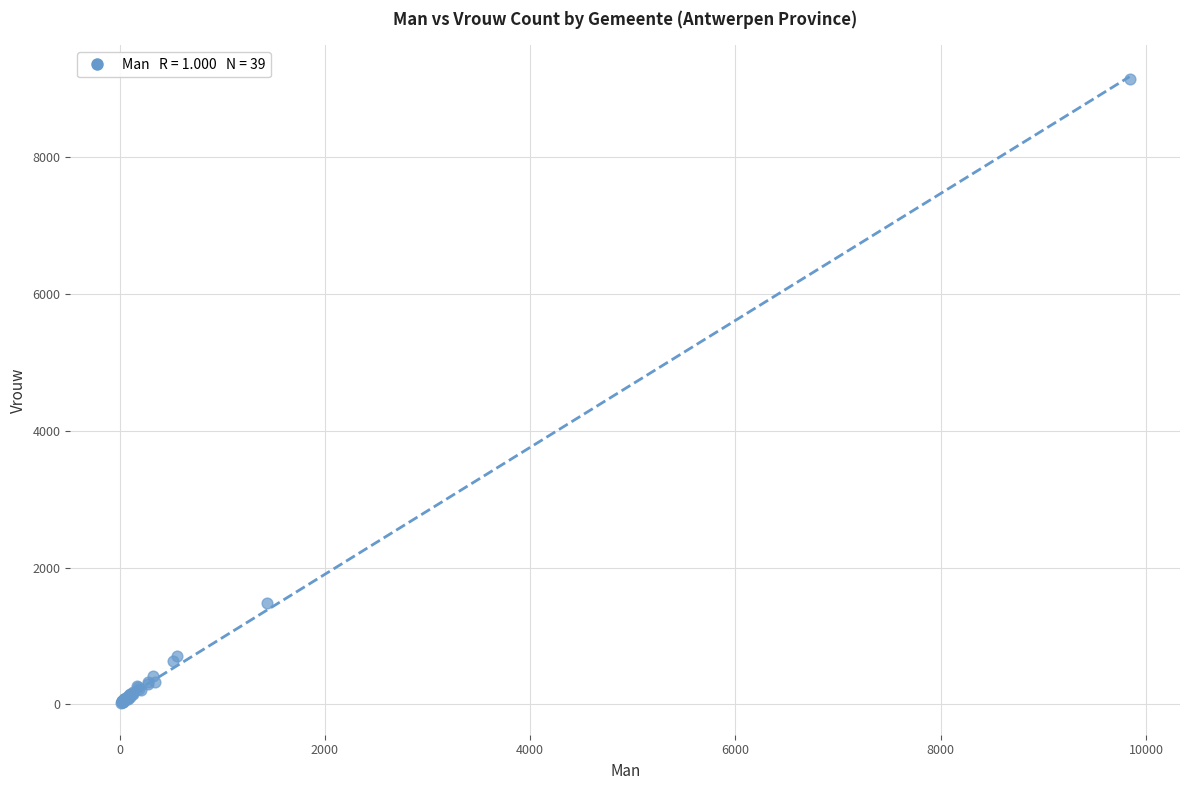

What Y value in the scatter plot is closest to 4579?

1481